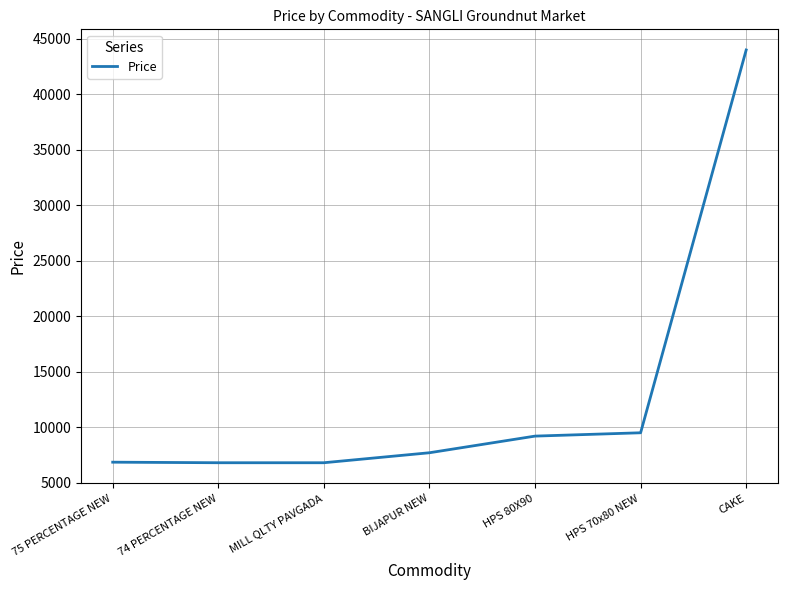

Is it true that the value at 75 PERCENTAGE NEW is 6850?

True